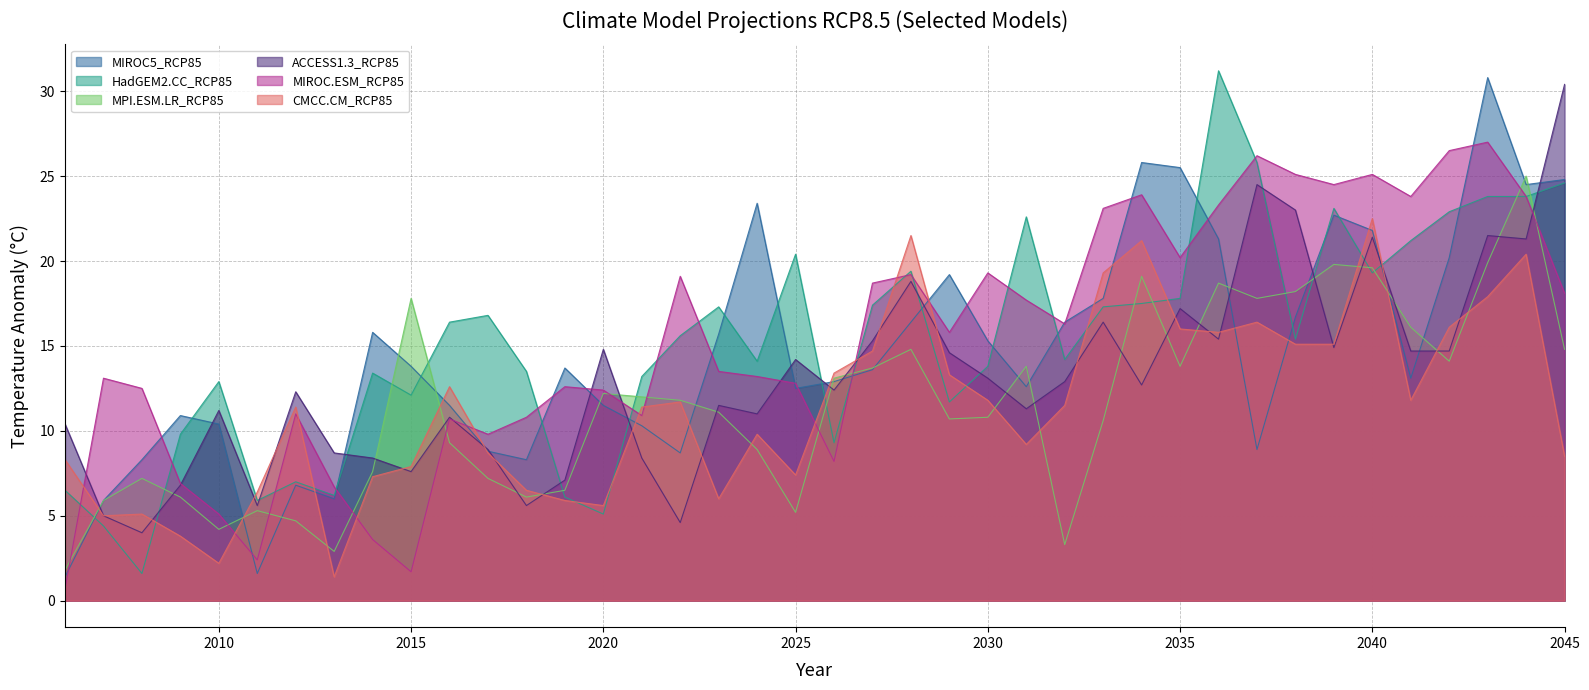

What is the difference between the maximum and second lowest values in the MIROC.ESM_RCP85 series?

25.3